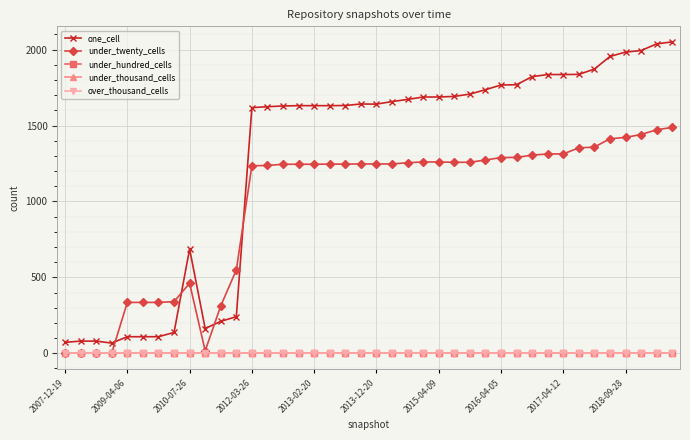

At which category is the sum across all series the highest?

39